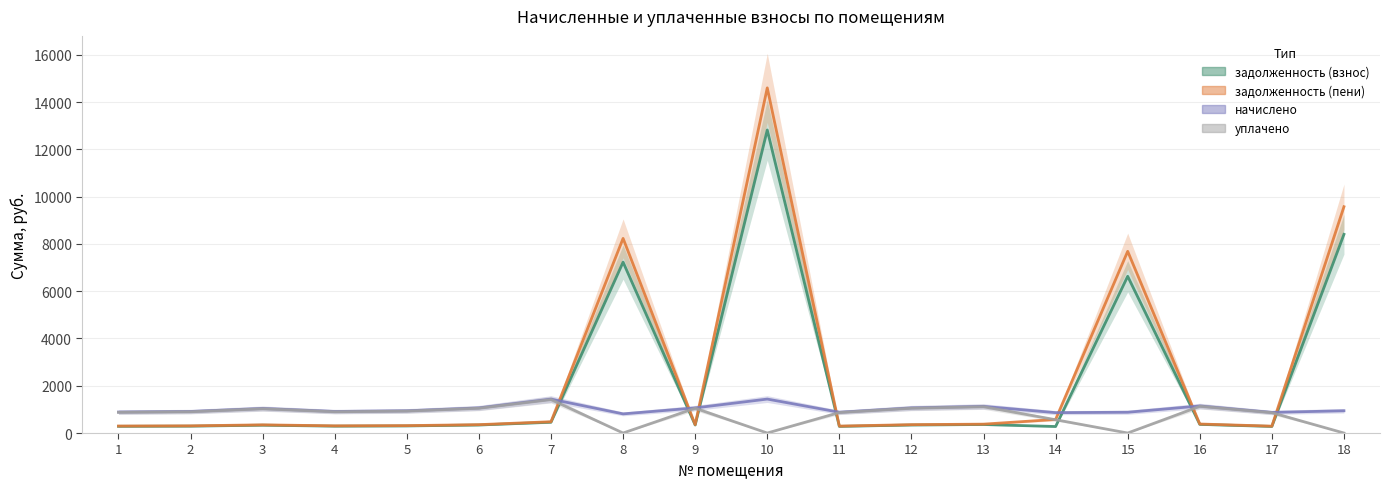

True or false: начислено has a value of 1315.5 at 2.

False